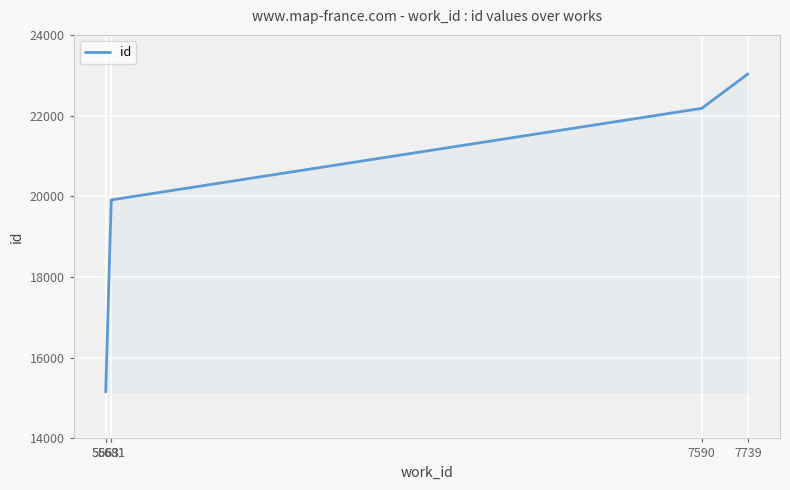

Read the value at 5663, to the nearest 10.

15150